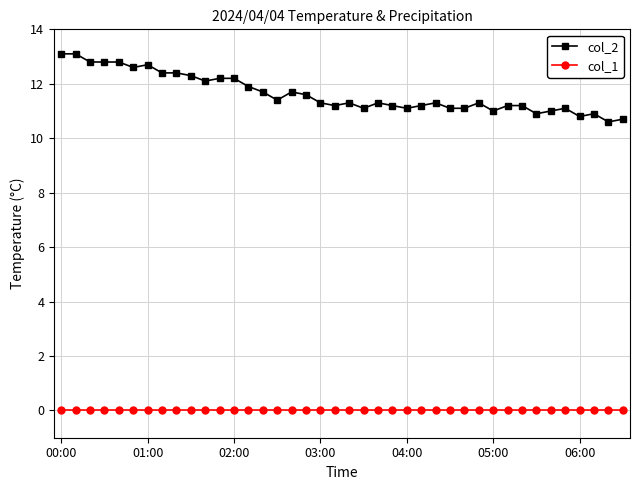

What is the value of the col_2 point at the 19th from the left?

11.3